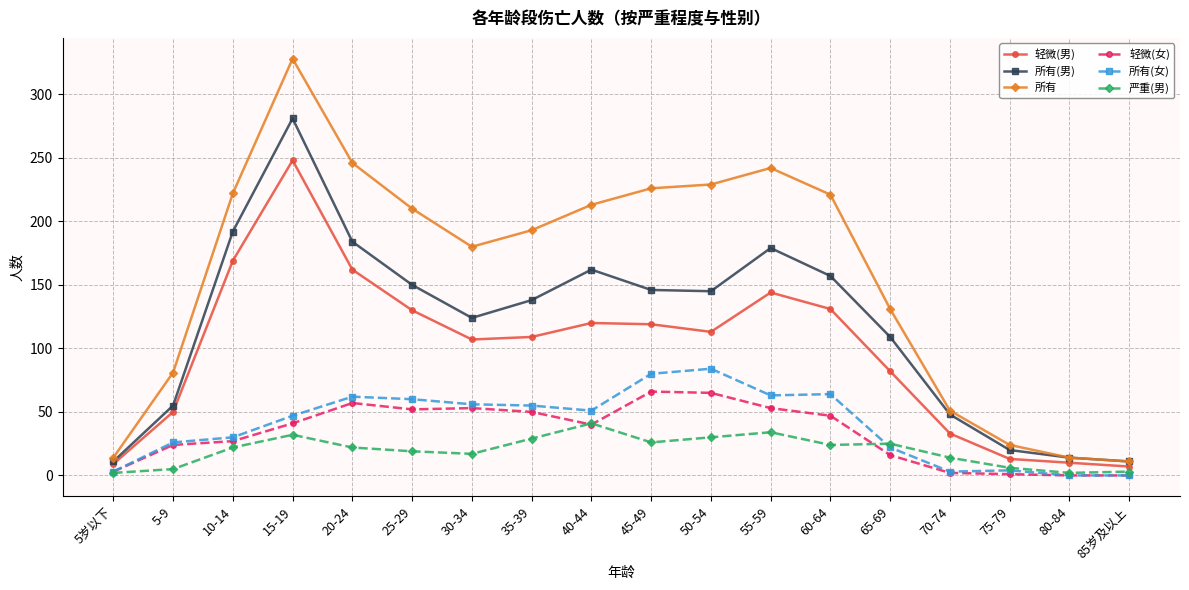

What is the difference between the 所有(男) values at 30-34 and 20-24?

60